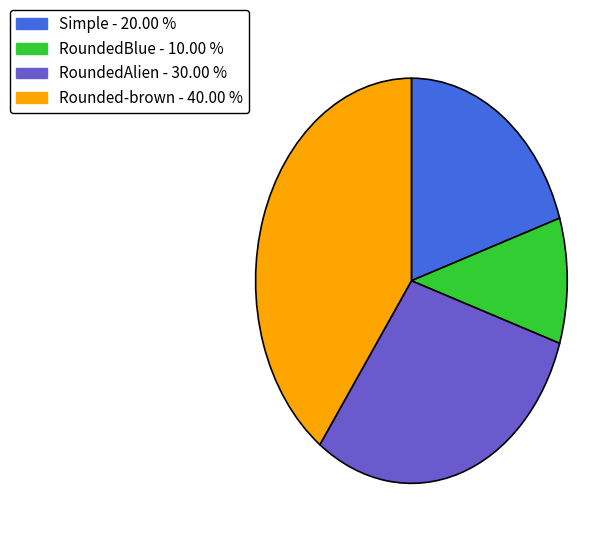

How many slices are in this pie chart?

4